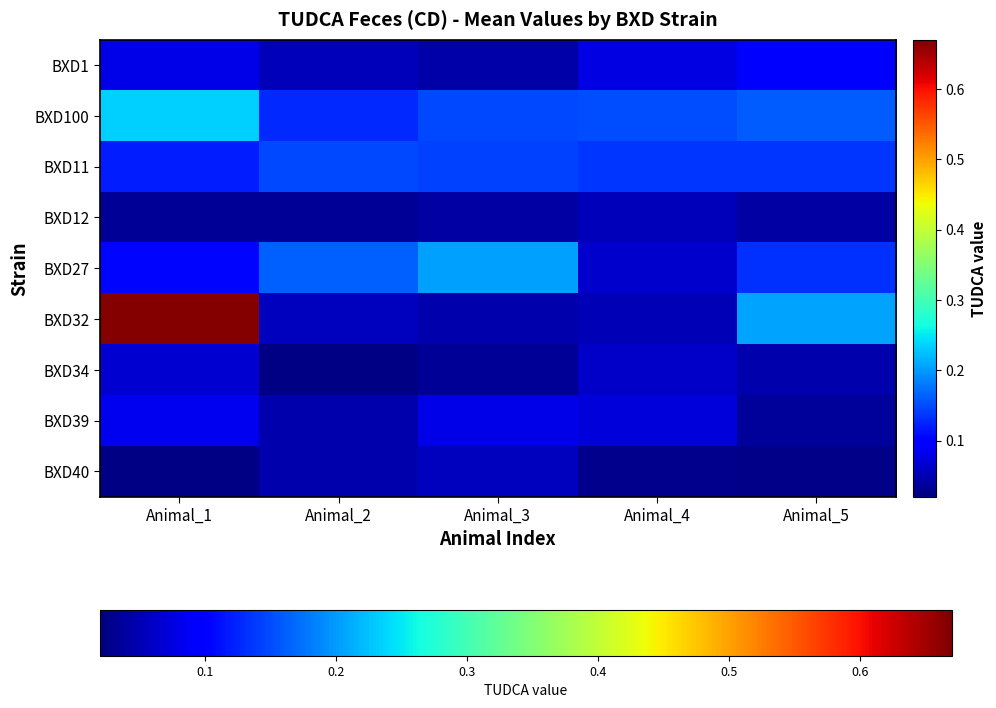

Reading left to right, list all the values displayed in this chart.

BXD1: Animal_1=0.1	Animal_2=0.1	Animal_3=0.0	Animal_4=0.1	Animal_5=0.1
BXD100: Animal_1=0.2	Animal_2=0.1	Animal_3=0.1	Animal_4=0.2	Animal_5=0.2
BXD11: Animal_1=0.1	Animal_2=0.1	Animal_3=0.1	Animal_4=0.1	Animal_5=0.1
BXD12: Animal_1=0.0	Animal_2=0.0	Animal_3=0.0	Animal_4=0.1	Animal_5=0.0
BXD27: Animal_1=0.1	Animal_2=0.2	Animal_3=0.2	Animal_4=0.1	Animal_5=0.1
BXD32: Animal_1=0.7	Animal_2=0.1	Animal_3=0.0	Animal_4=0.1	Animal_5=0.2
BXD34: Animal_1=0.1	Animal_2=0.0	Animal_3=0.0	Animal_4=0.1	Animal_5=0.0
BXD39: Animal_1=0.1	Animal_2=0.0	Animal_3=0.1	Animal_4=0.1	Animal_5=0.0
BXD40: Animal_1=0.0	Animal_2=0.0	Animal_3=0.1	Animal_4=0.0	Animal_5=0.0